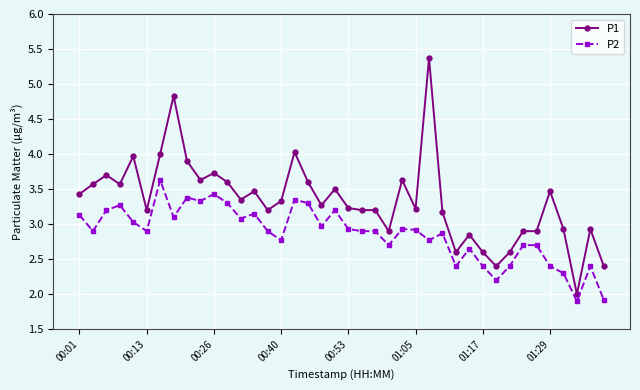

True or false: P2 and P1 intersect in this chart.

False